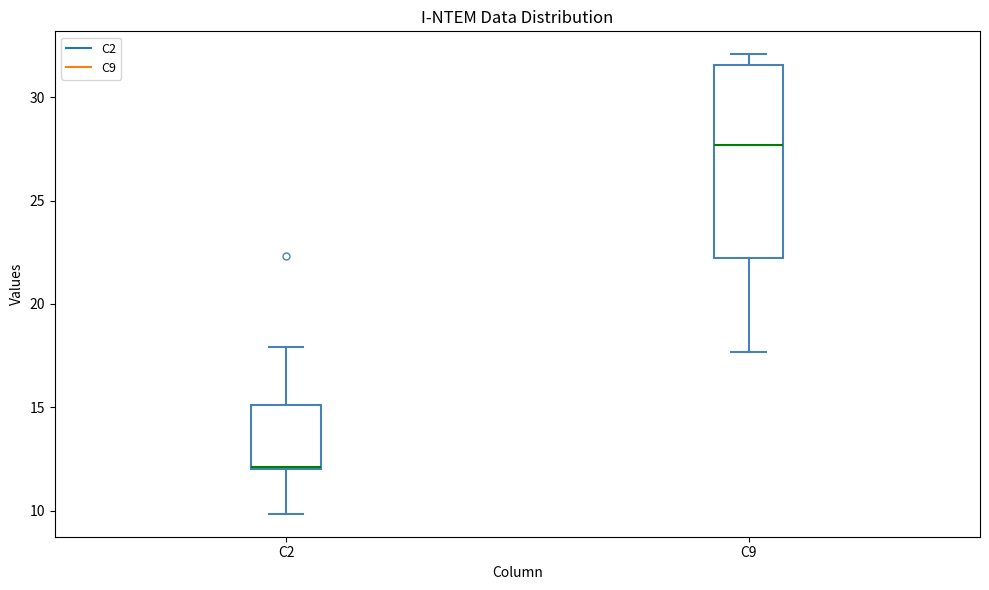

Reading left to right, transcribe this box plot: for each box, give where its median line is, the range the box spans, and where its two whiskers end, as read against the y-axis. The values are not printed on the chart, so give them approximately, as read against the axis.

C2: median 12.0, box 12.0 to 15.0, whiskers 10.0 to 18.0
C9: median 27.5, box 22.0 to 31.5, whiskers 17.5 to 32.0